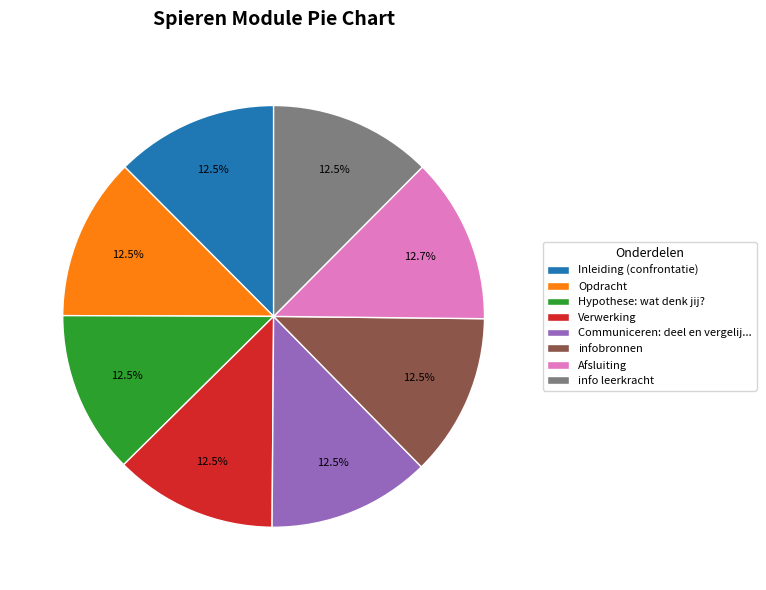

Approximately how many times larger is the value at Opdracht compared to Inleiding (confrontatie)?

1.0